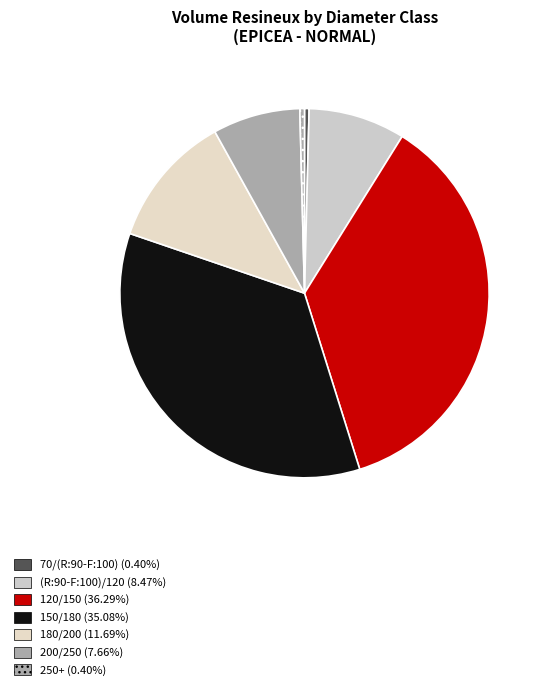

Count the number of slices in the pie.

7